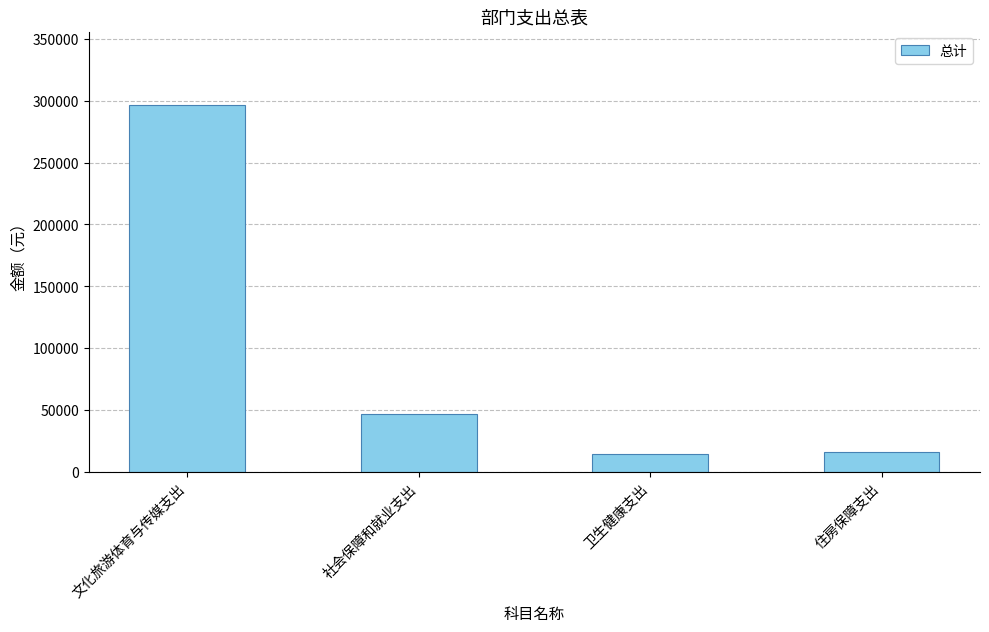

At which category does the chart reach its peak across all series?

文化旅游体育与传媒支出